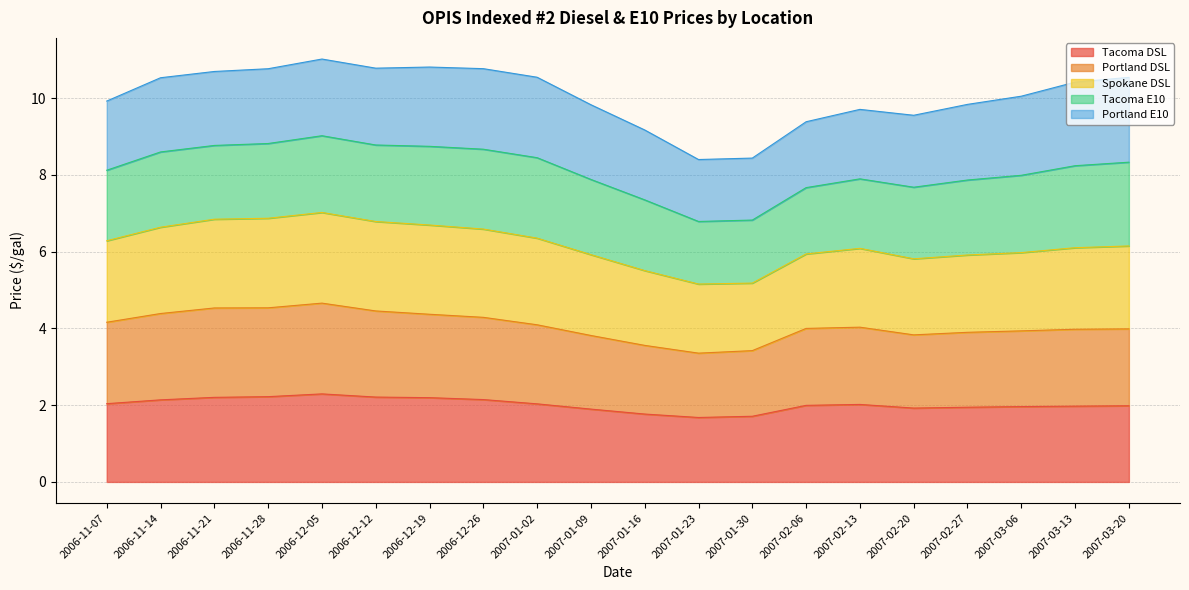

What is the total value across all series at 2007-02-13?

9.7